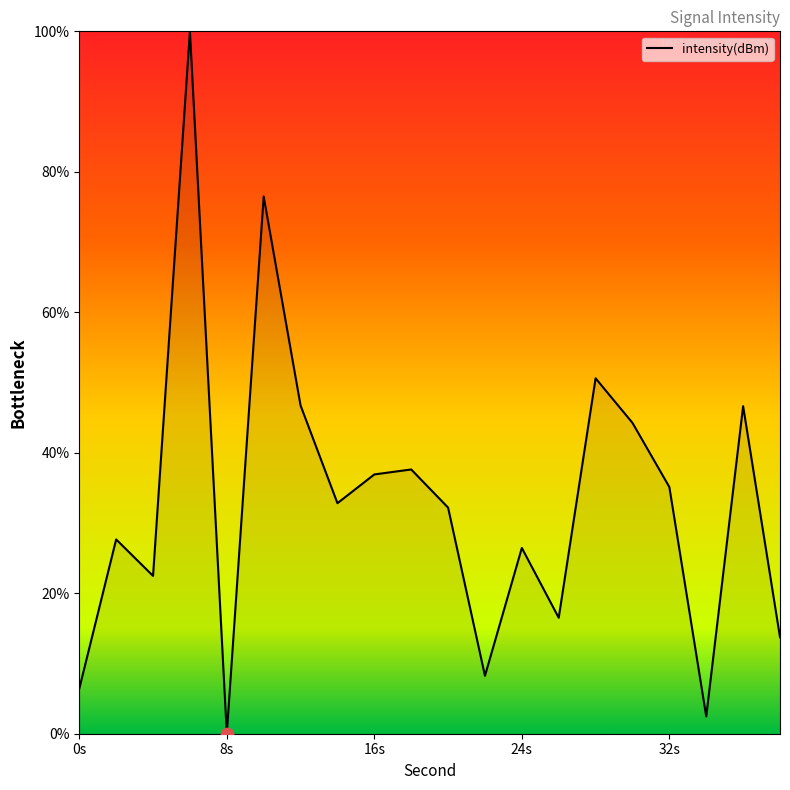

What is the difference between the maximum and minimum values?

100.0